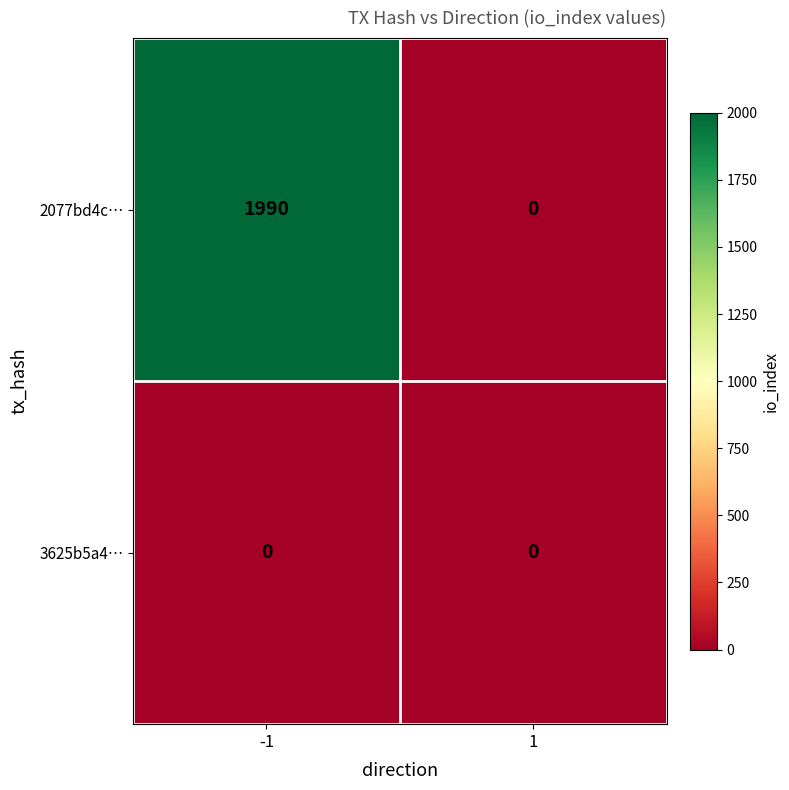

Which series changed the most between -1 and 1?

2077bd4c…